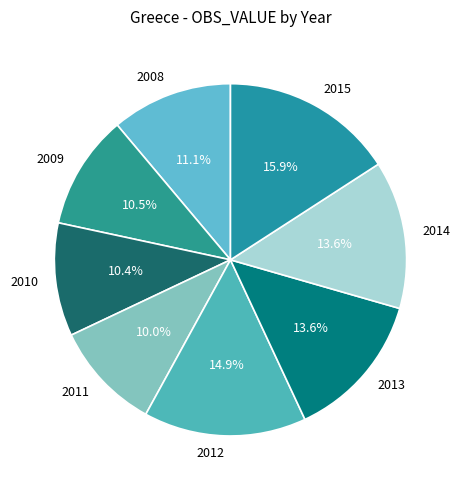

Is it true that 2012 is 4% of the pie?

False